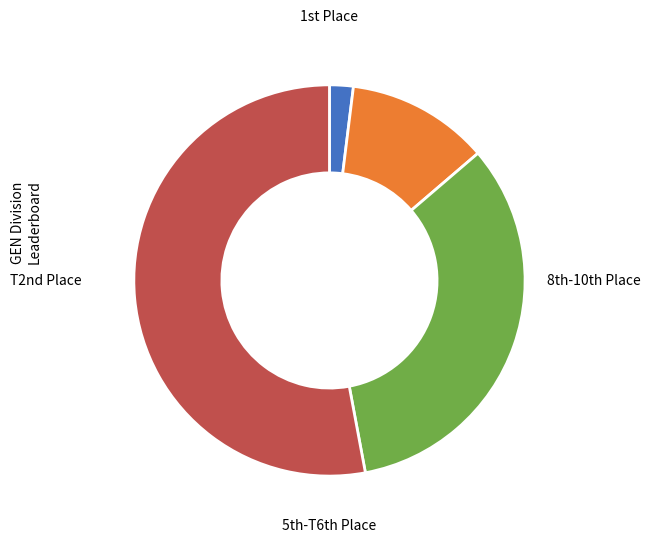

Is there any slice that represents more than half of the pie?

Yes